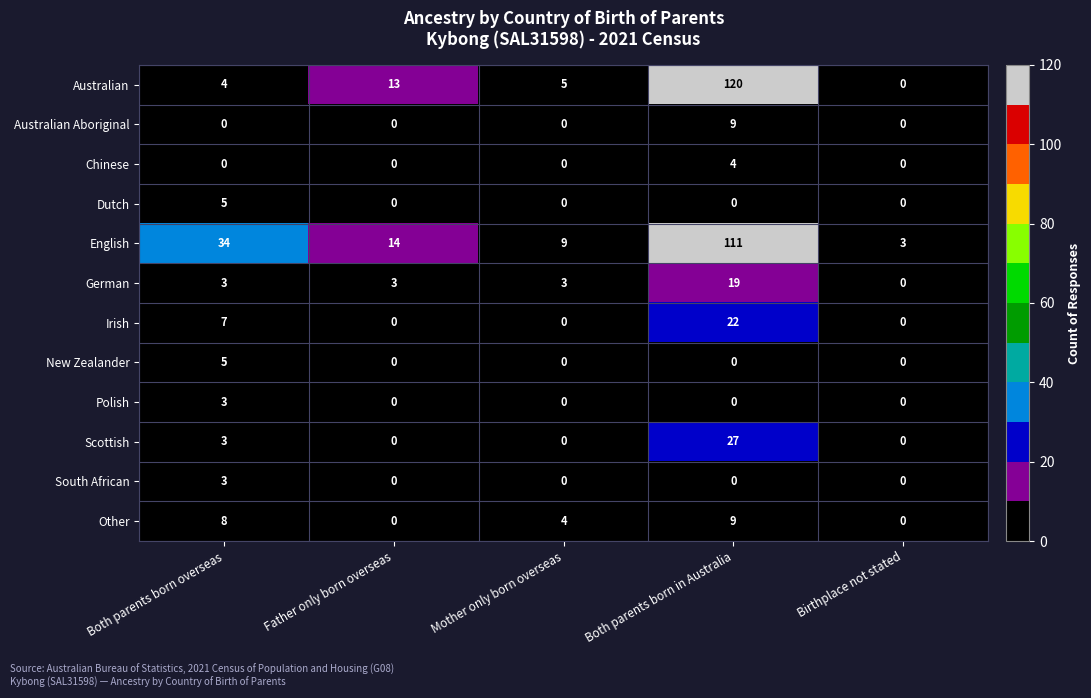

What is the spread (max minus min) of values at Both parents born overseas?

34